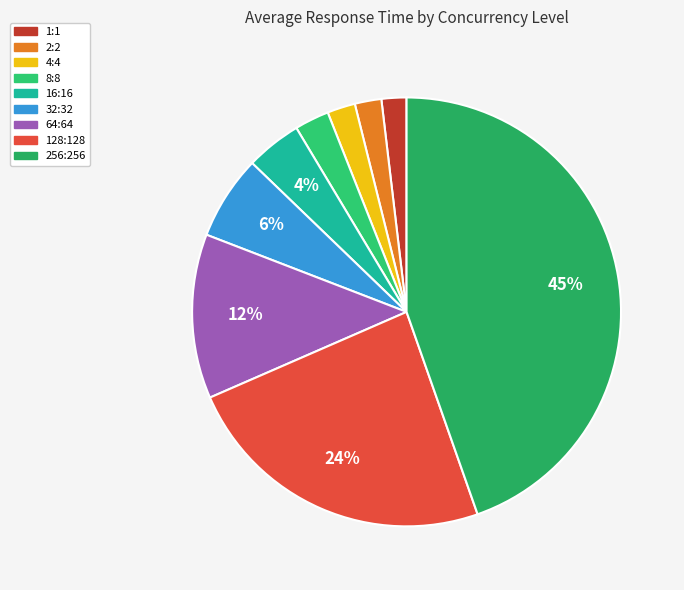

Does 2:2 represent more than half of the total?

No